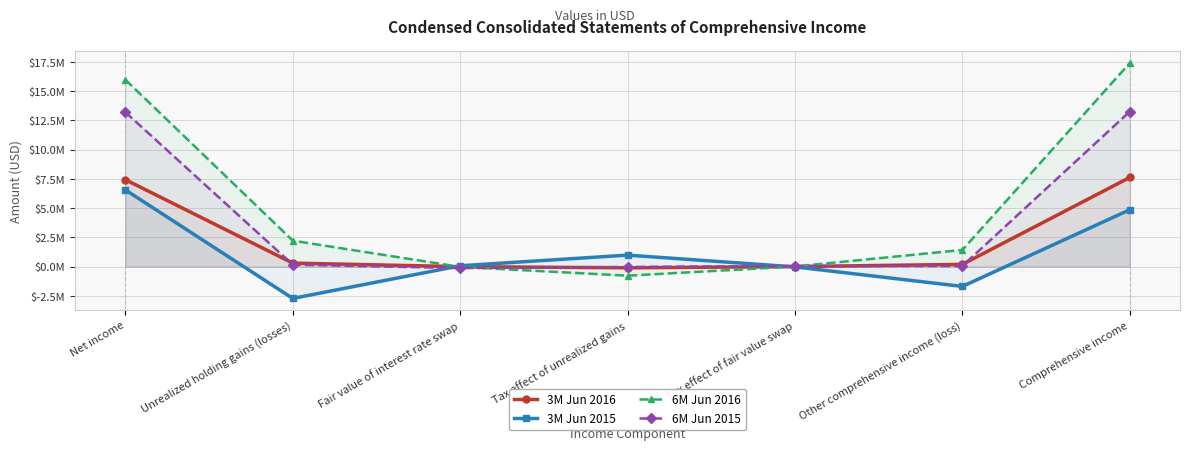

List the series in order of their peak value, lowest first.

3M Jun 2015, 3M Jun 2016, 6M Jun 2015, 6M Jun 2016